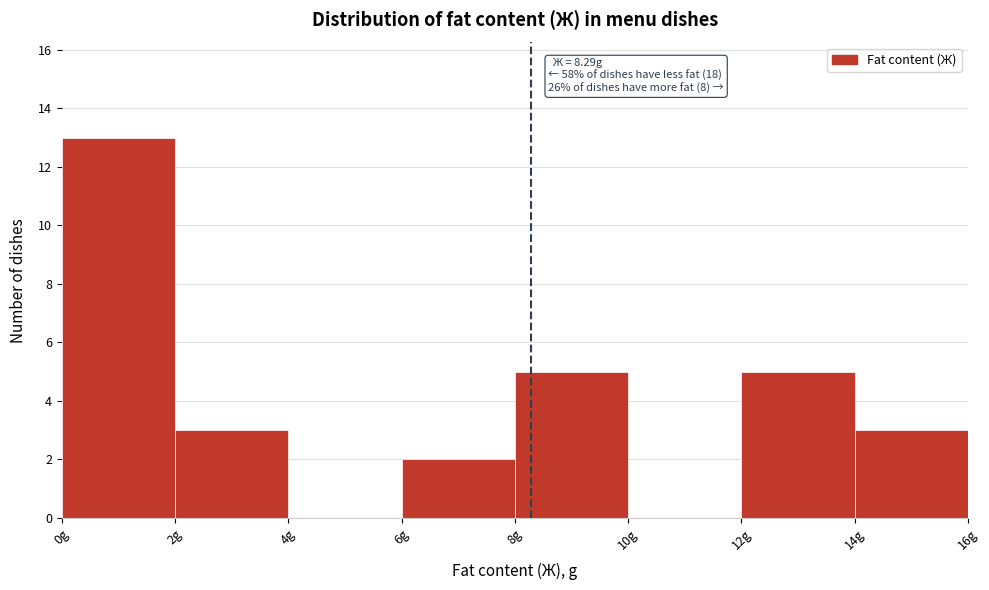

Which range on the x-axis has the tallest bar?

0 to 2